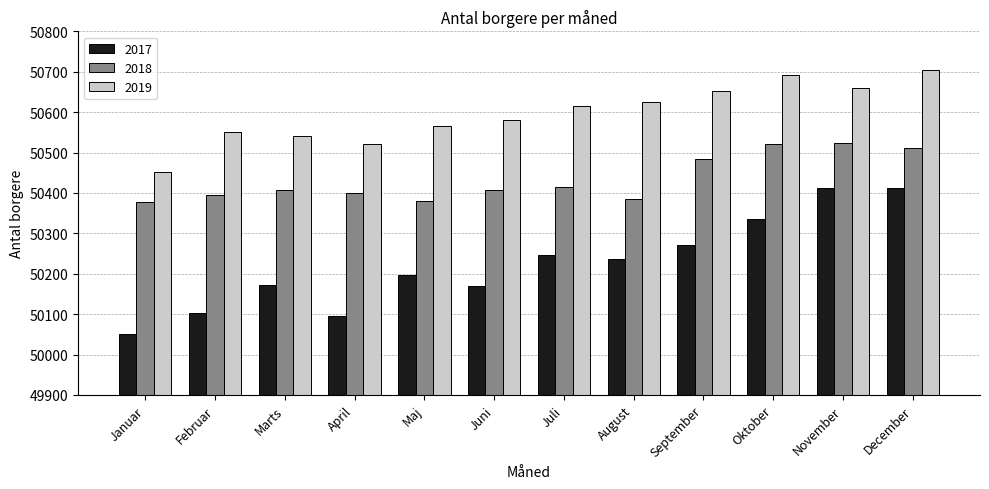

What is the difference between the highest and lowest values at November?

250